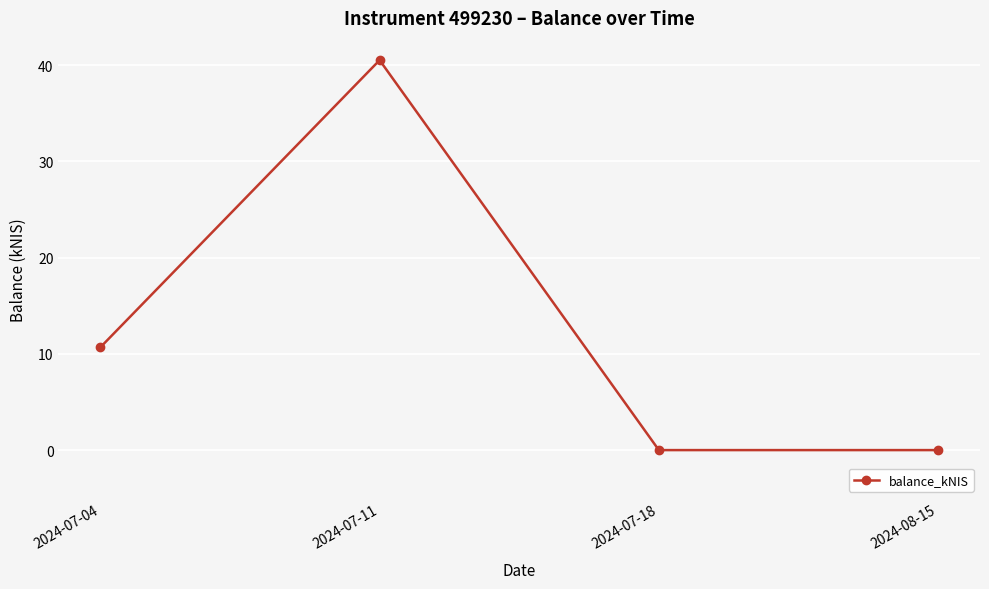

Is this an area chart (filled region under the line)?

No